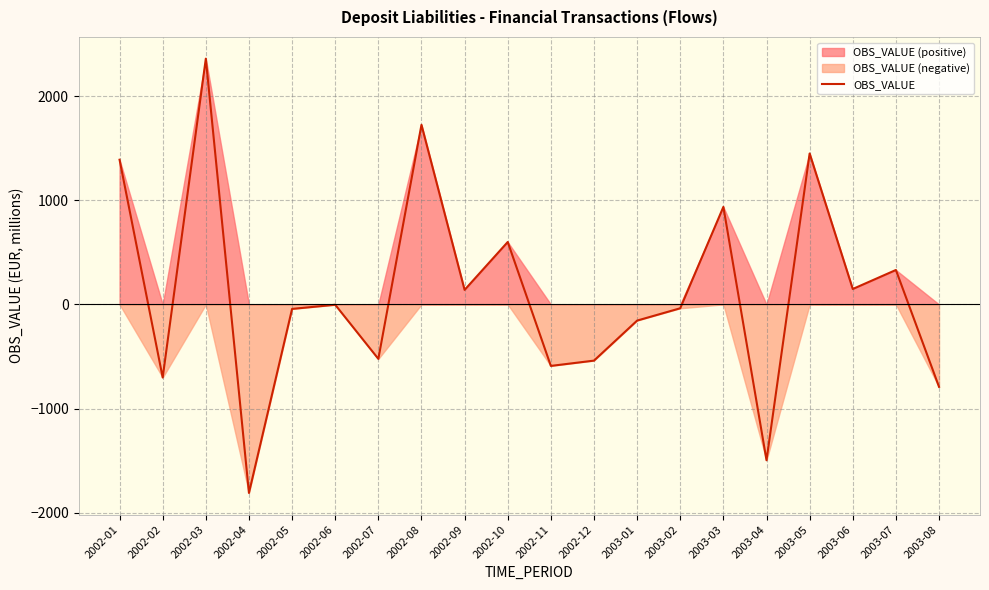

Where is the data nearest to the value 274?

2003-07